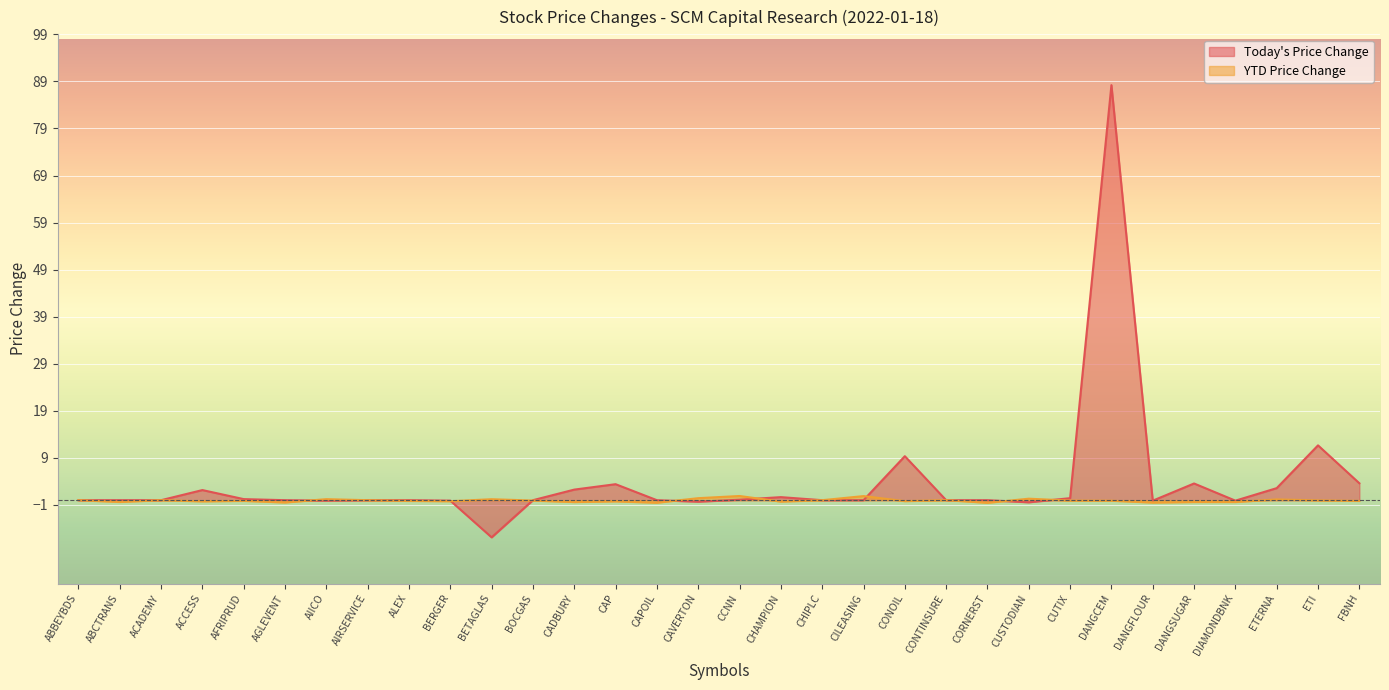

At how many categories does at least one series exceed -5?

32